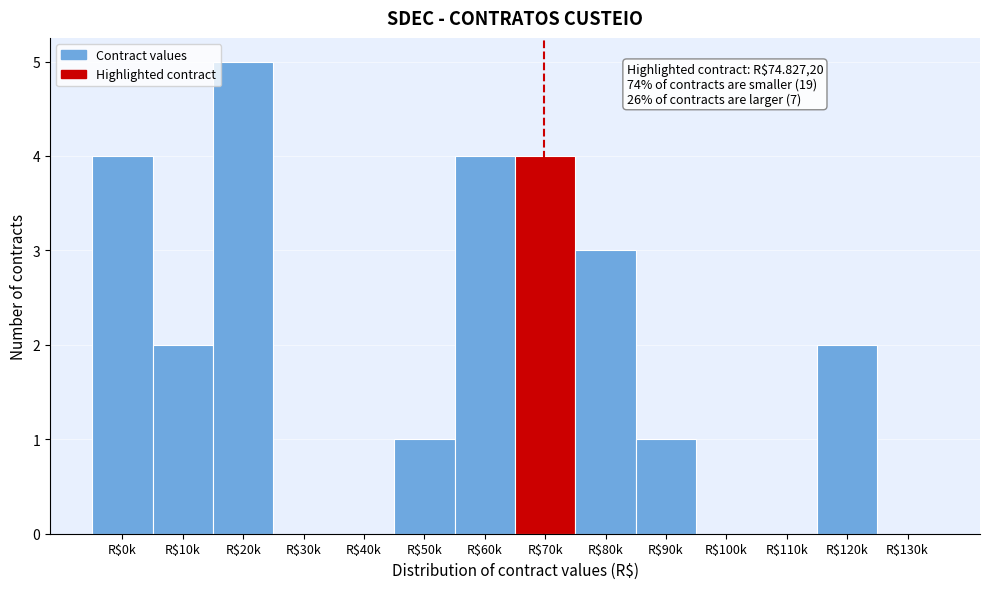

What is the sum of all values?

26